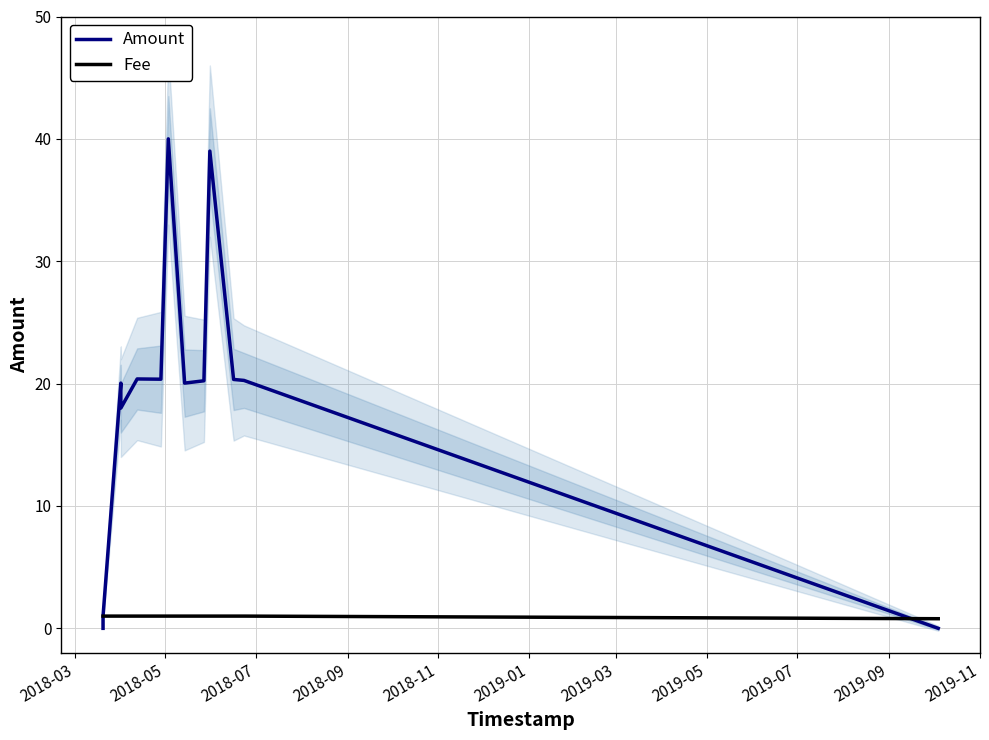

In Amount, how many points are lower than both neighbors (excluding endpoints)?

3